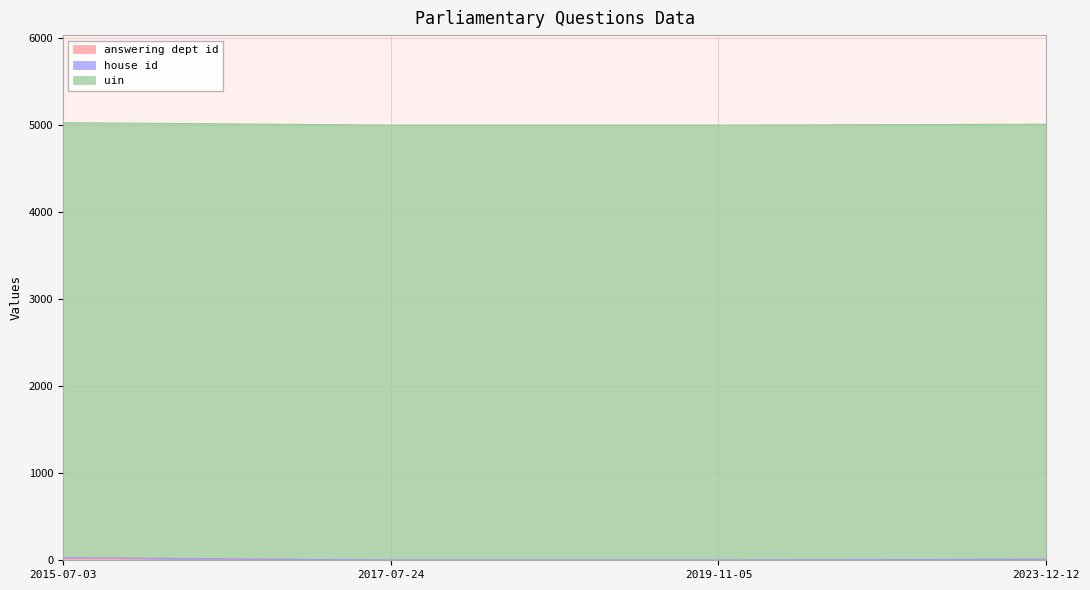

At which label is answering dept id closest to 15?

2023-12-12